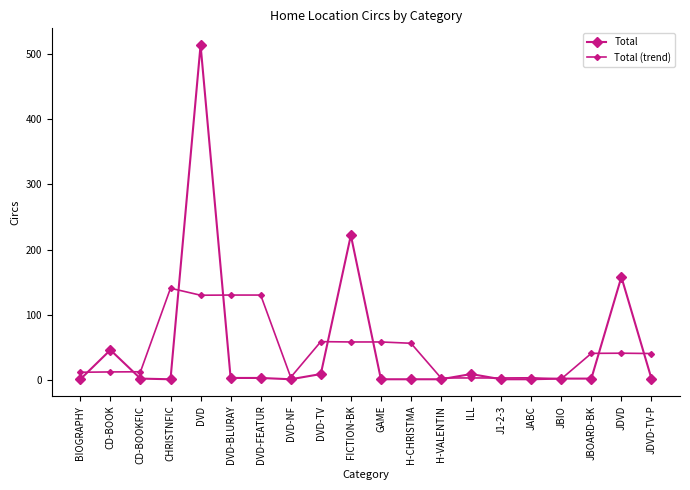

How many lines are shown in the chart?

2